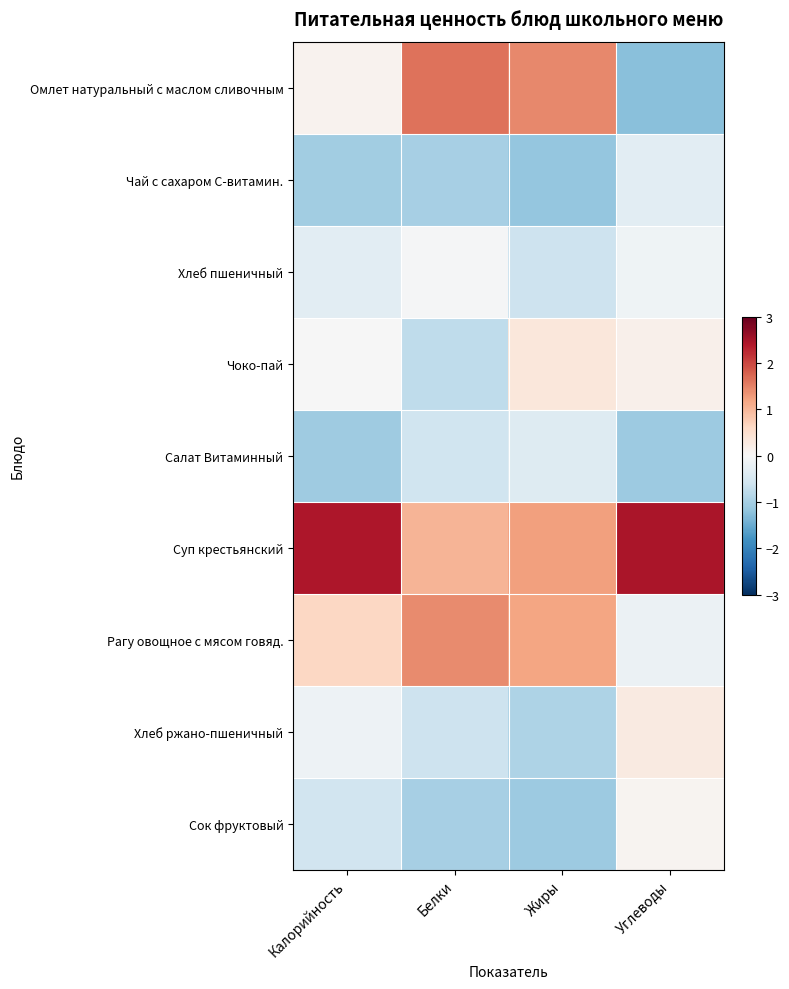

Which series has the largest total across all categories?

Суп крестьянский